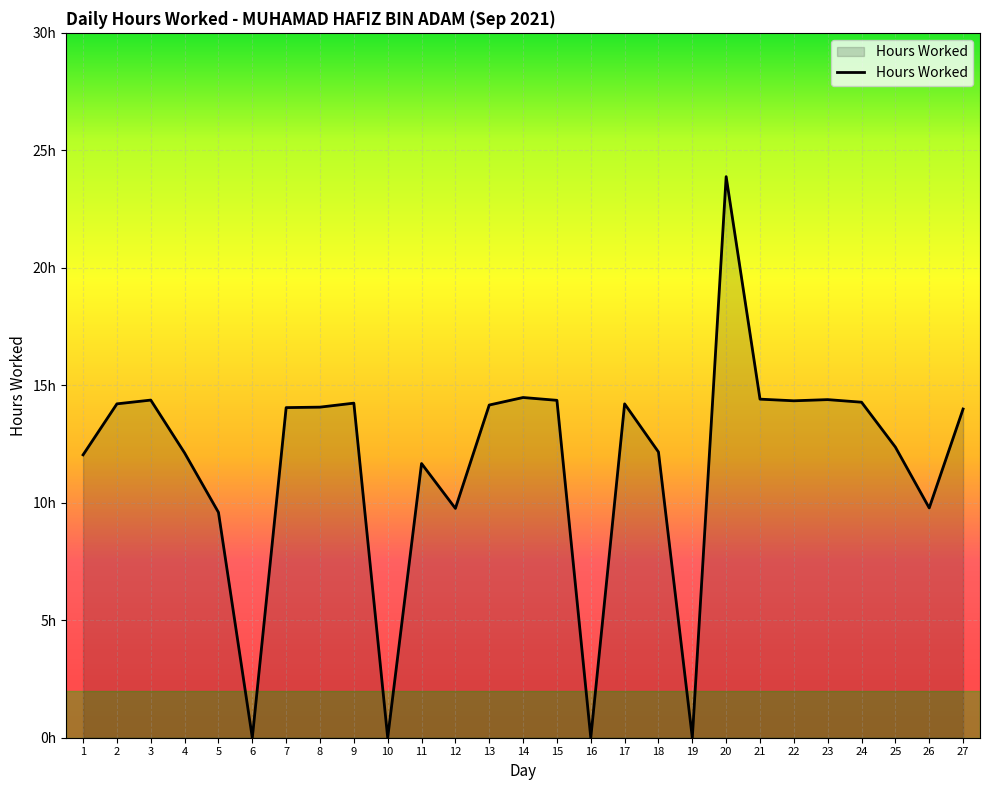

Reading left to right, what are all the values shown in this chart?

12.0	14.2	14.4	12.1	9.6	0.0	14.1	14.1	14.2	0.0	11.7	9.8	14.2	14.5	14.4	0.0	14.2	12.2	0.0	23.9	14.4	14.3	14.4	14.3	12.4	9.8	14.0